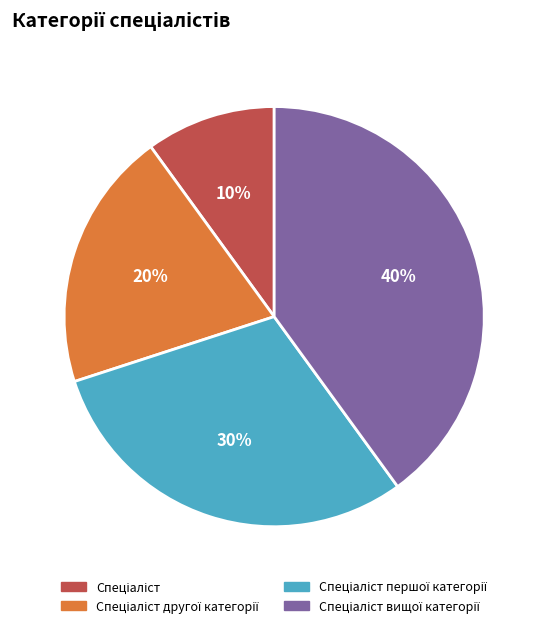

Is there any slice that represents more than half of the pie?

No